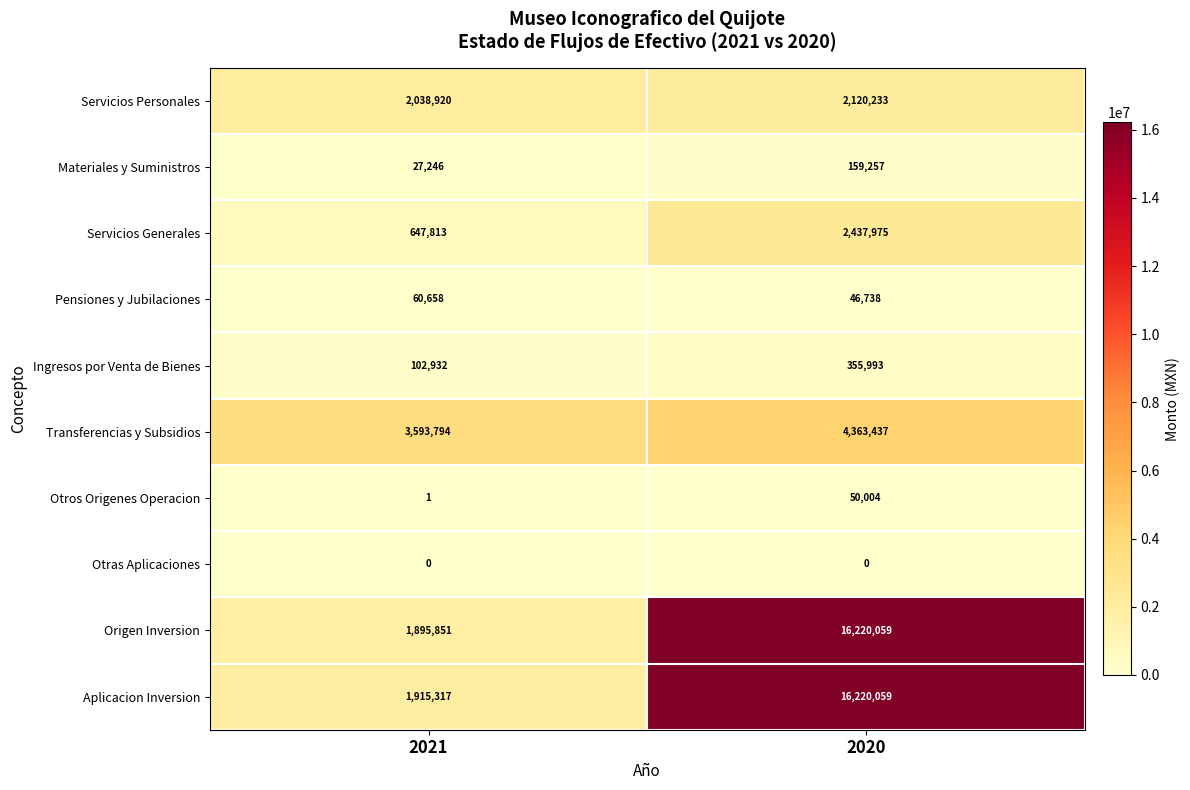

Reading left to right, what are all the values shown in this chart?

Servicios Personales: 2038920	2120233
Materiales y Suministros: 27246	159257
Servicios Generales: 647813	2437975
Pensiones y Jubilaciones: 60658	46738
Ingresos por Venta de Bienes: 102932	355993
Transferencias y Subsidios: 3593794	4363437
Otros Origenes Operacion: 1	50004
Otras Aplicaciones: 0	0
Origen Inversion: 1895851	16220059
Aplicacion Inversion: 1915317	16220059